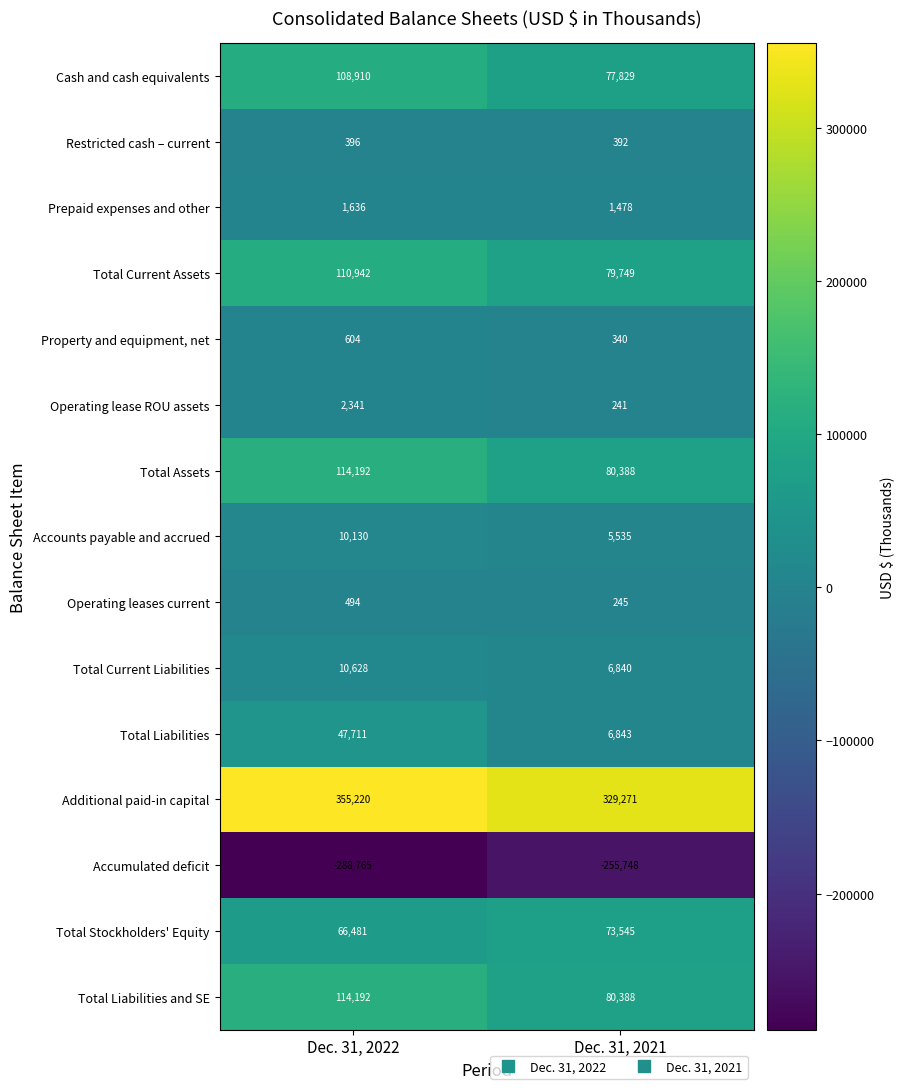

Is it true that Restricted cash – current equals 201 at Dec. 31, 2022?

False